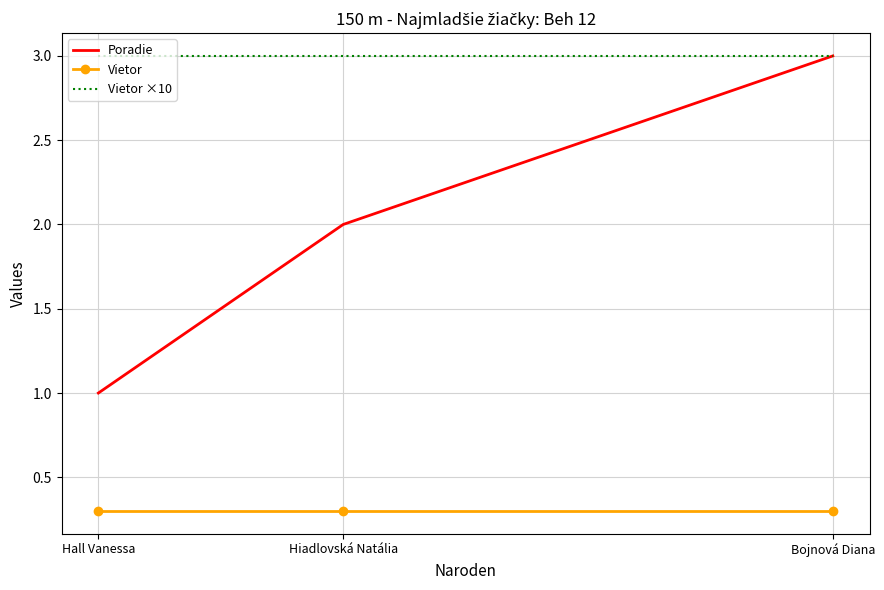

What position from the left is Hall Vanessa?

1